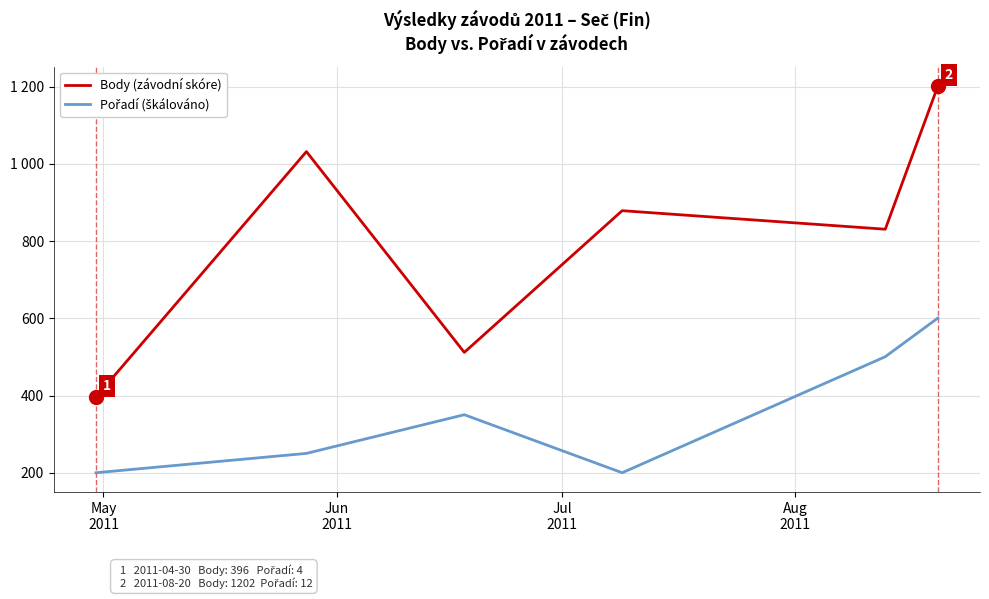

At which category does Body (závodní skóre) reach its first local peak?

Jun
2011